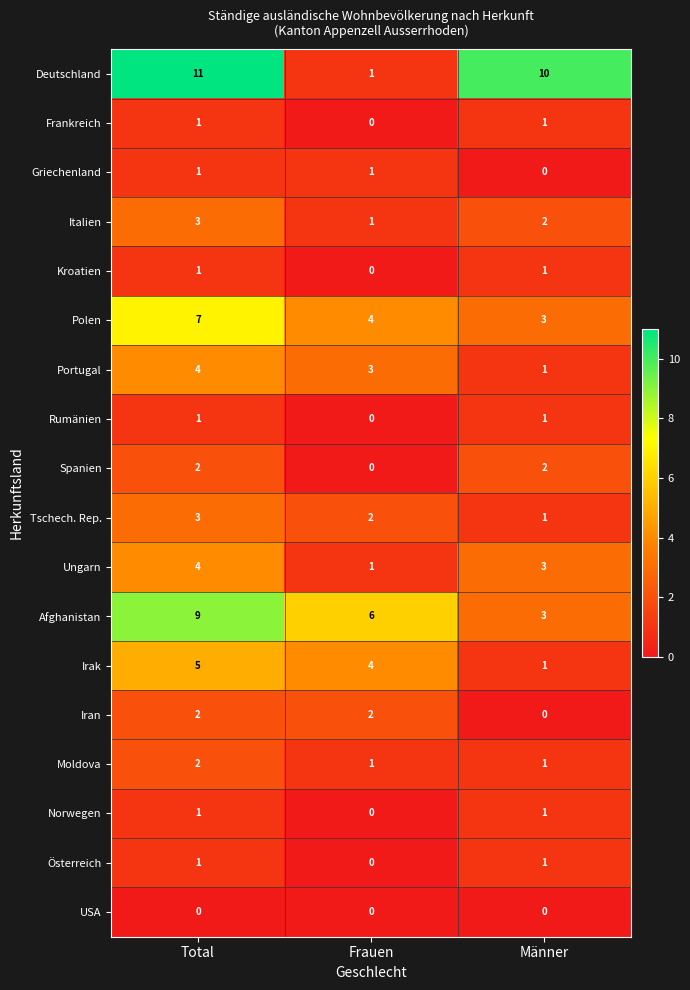

Read the Deutschland value at Total, to the nearest 10.

10